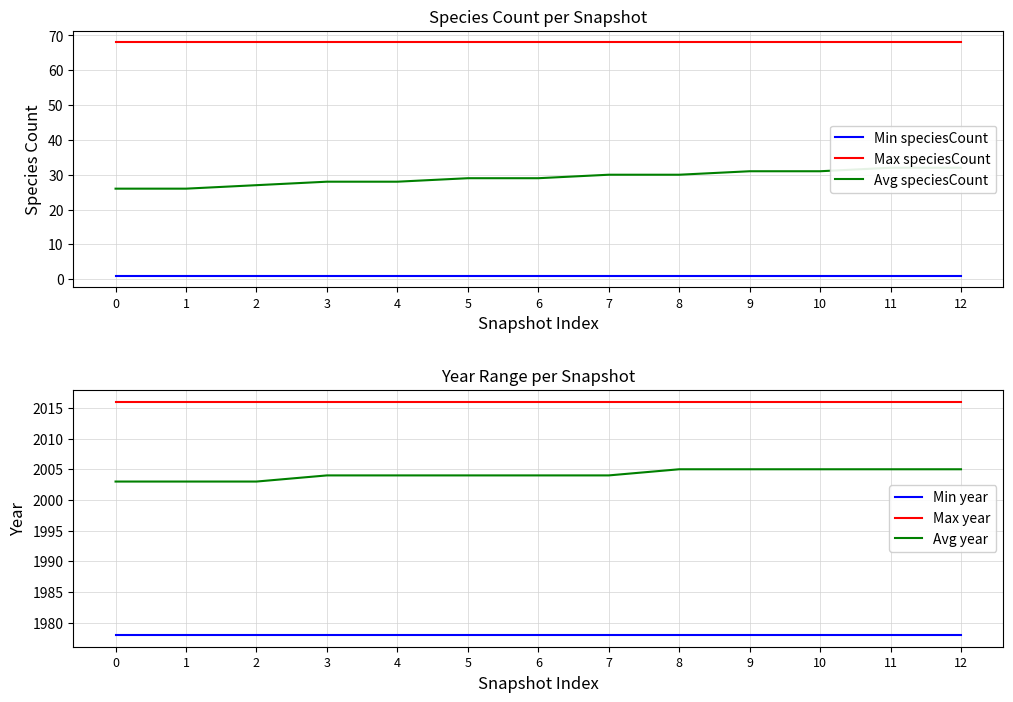

True or false: Min speciesCount has a value of 1 at 4.

True